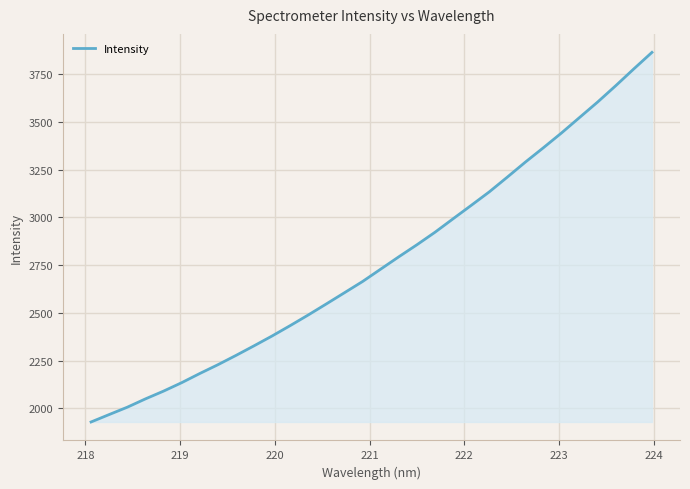

What is the difference between the maximum and minimum values?

1936.0